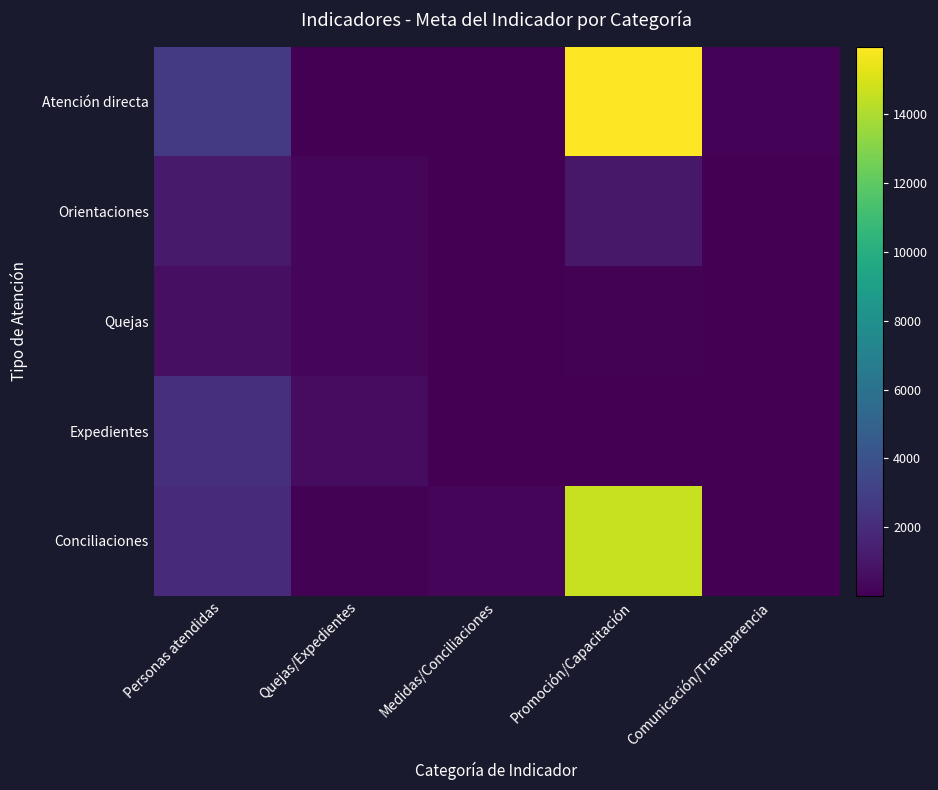

At which category is the sum across all series the highest?

Promoción/Capacitación